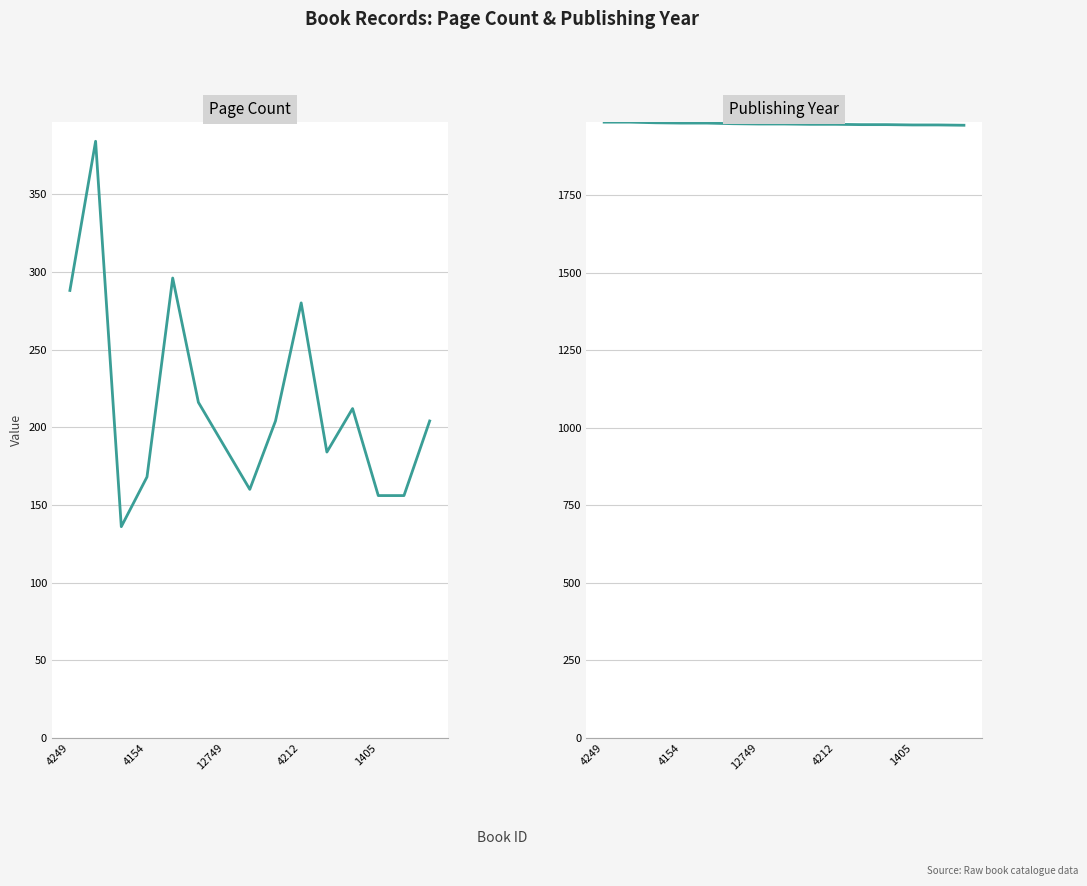

Count the number of categories in the chart.

15